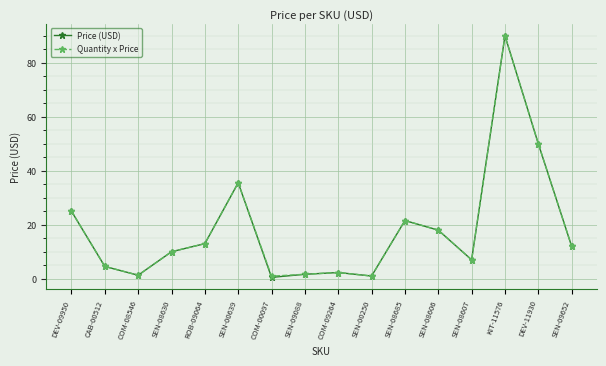

The Quantity x Price series shows 4.0 at ROB-09064. True or false?

False